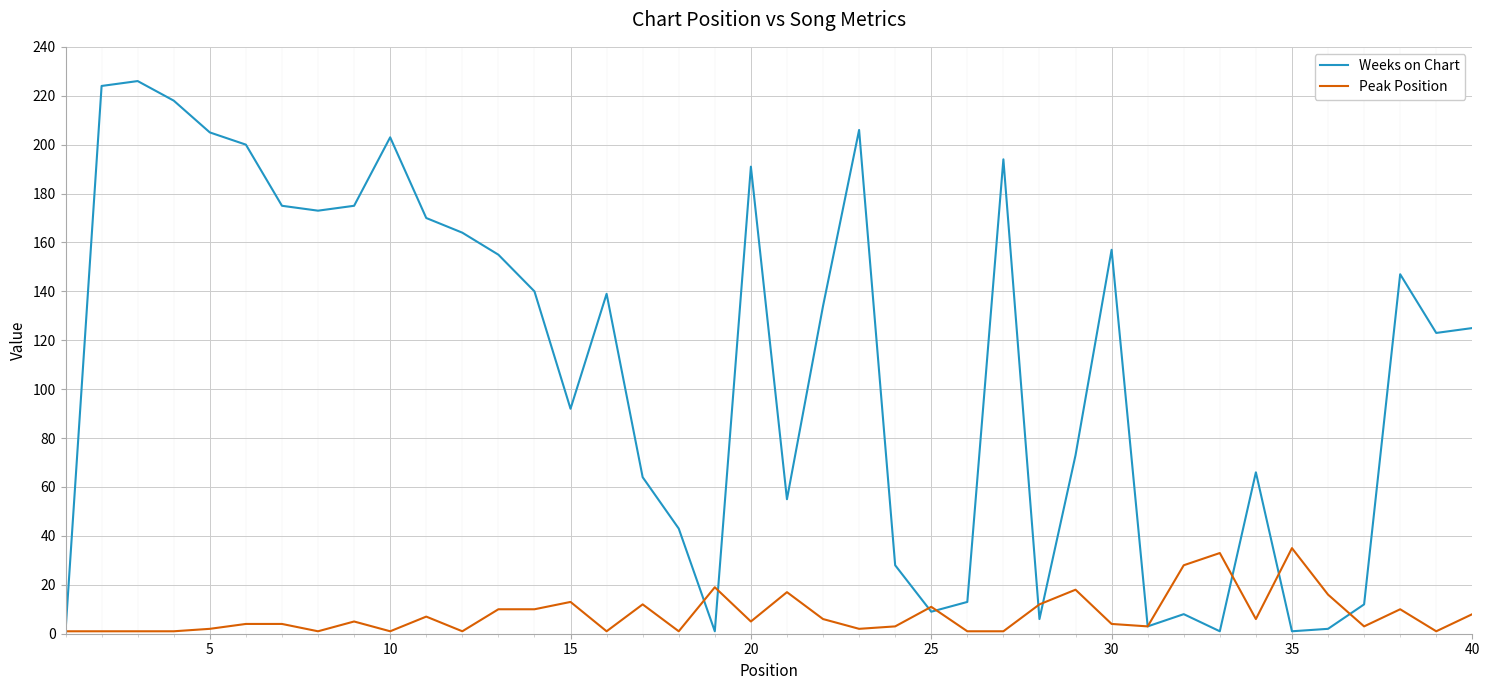

What is the sum of all Weeks on Chart values?

4322